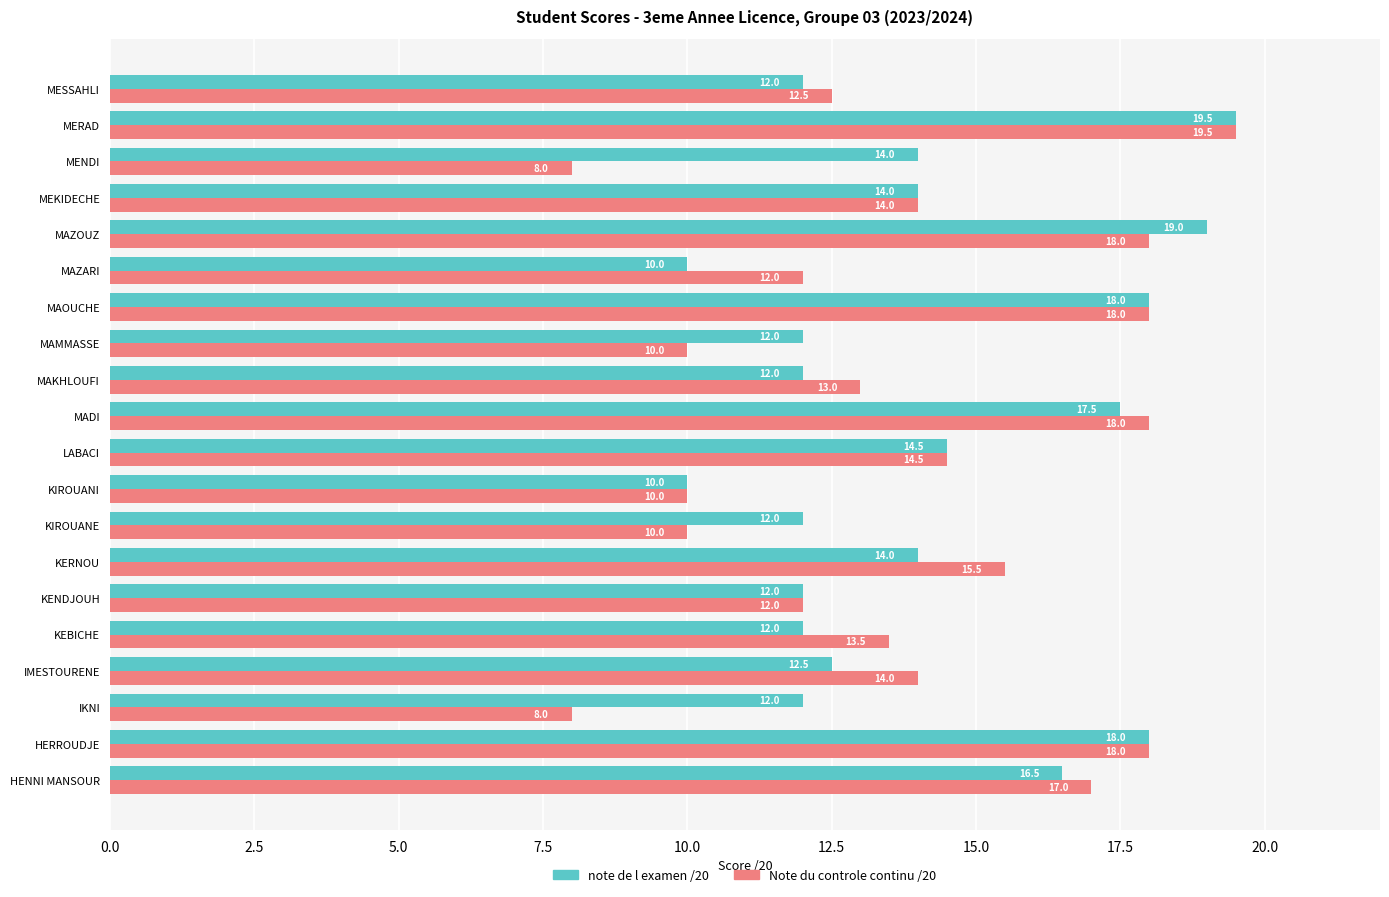

How many distinct data groups are displayed?

2